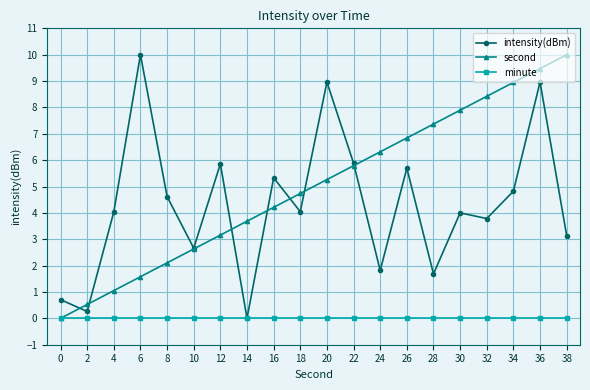

Rank the categories by second value from highest to lowest.

38, 36, 34, 32, 30, 28, 26, 24, 22, 20, 18, 16, 14, 12, 10, 8, 6, 4, 2, 0